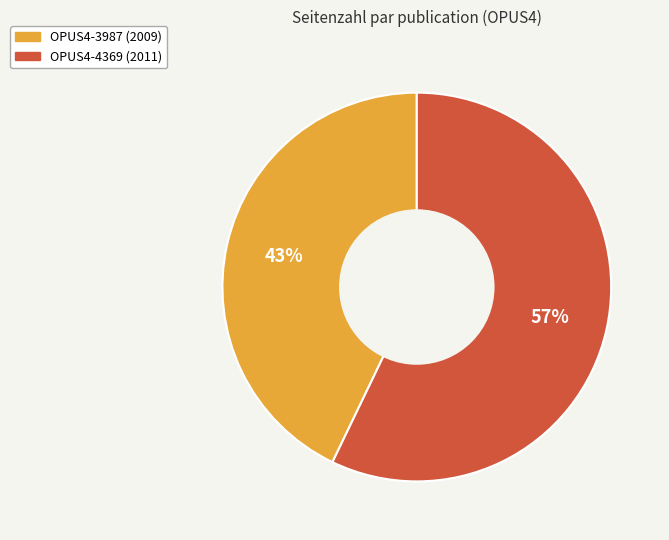

What percentage is the OPUS4-3987 (2009) slice, to the nearest percent?

43%